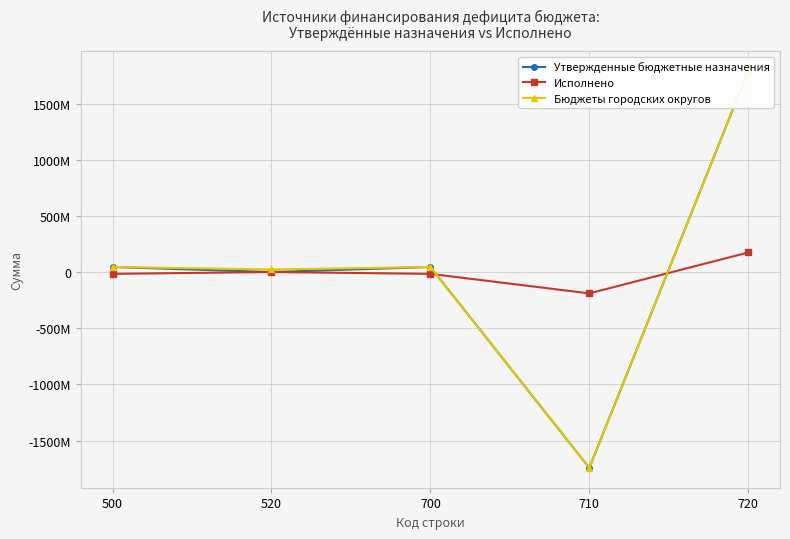

What is the average value of the Исполнено series?

-9741207.1